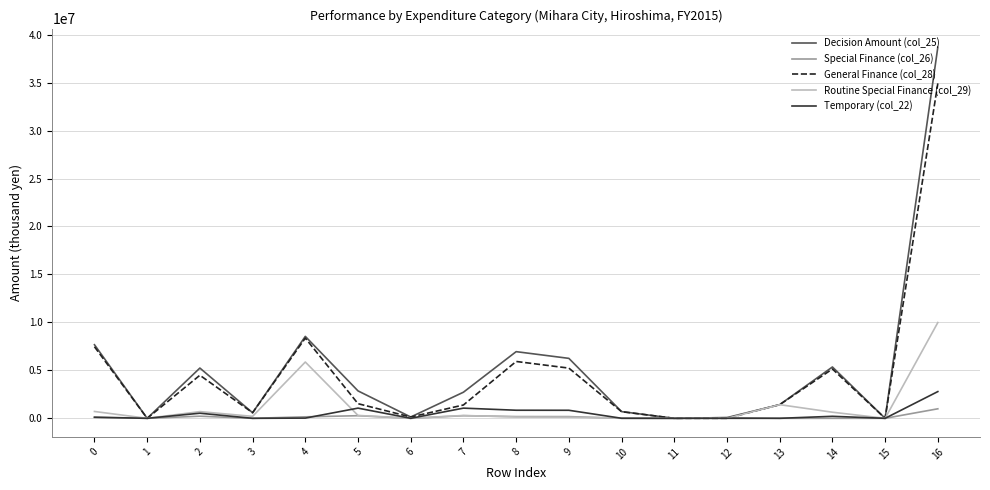

Does the chart have visible grid lines?

Yes